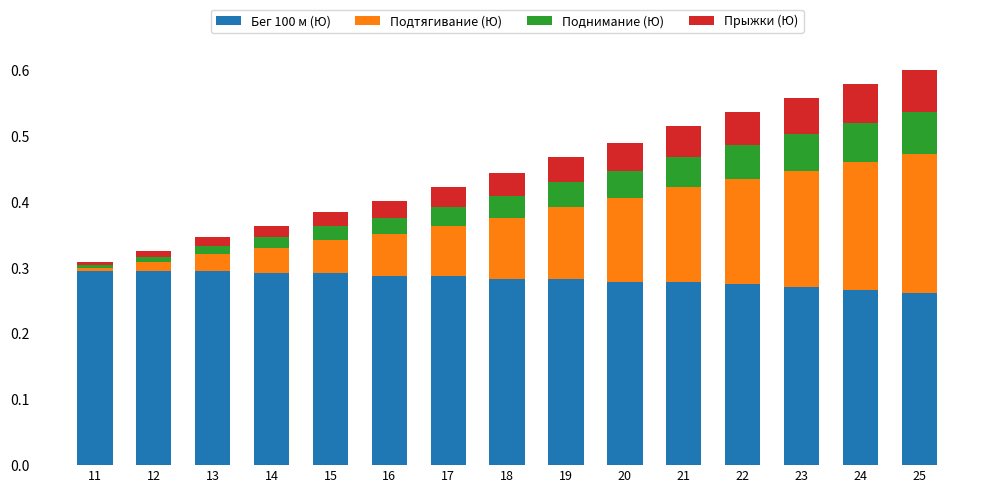

Does the chart contain any negative values?

No